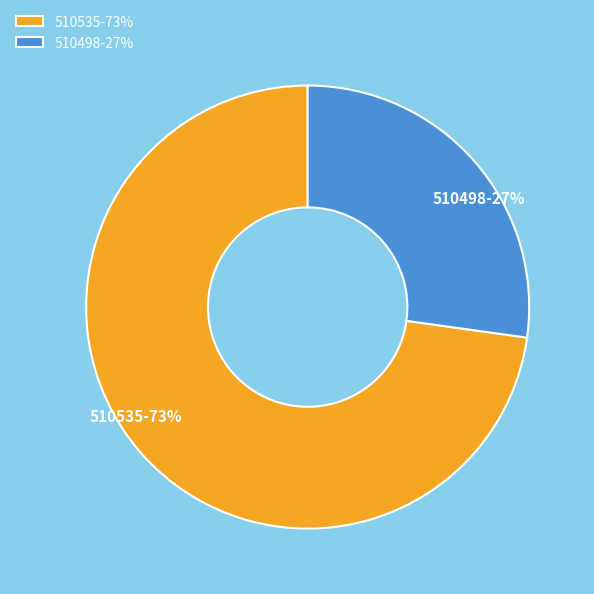

Rank the categories by value from highest to lowest.

510535, 510498